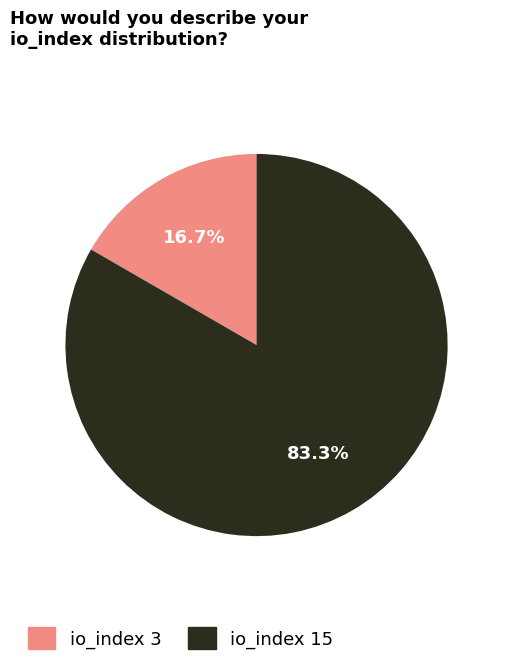

What is the largest slice in the pie chart?

io_index 15